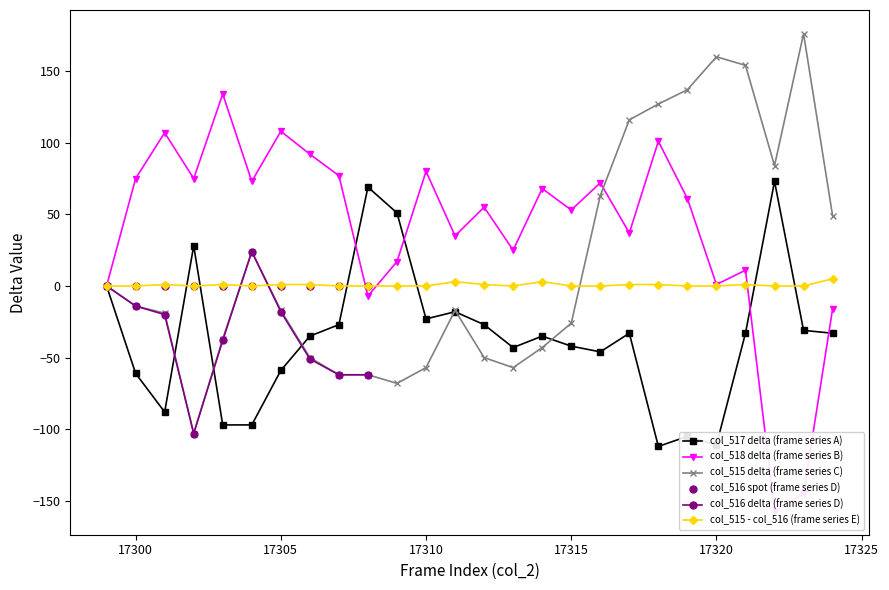

Rank the series at 17314 from lowest to highest value.

col_515, col_517, col_518